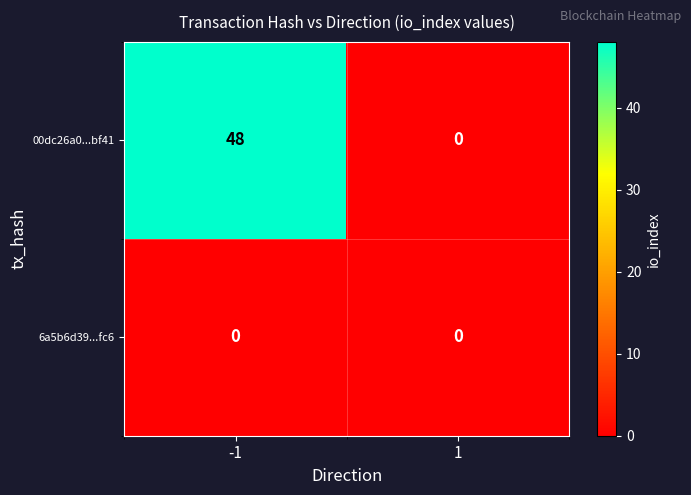

At -1, list the series in order from smallest to largest.

6a5b6d39...fc6, 00dc26a0...bf41